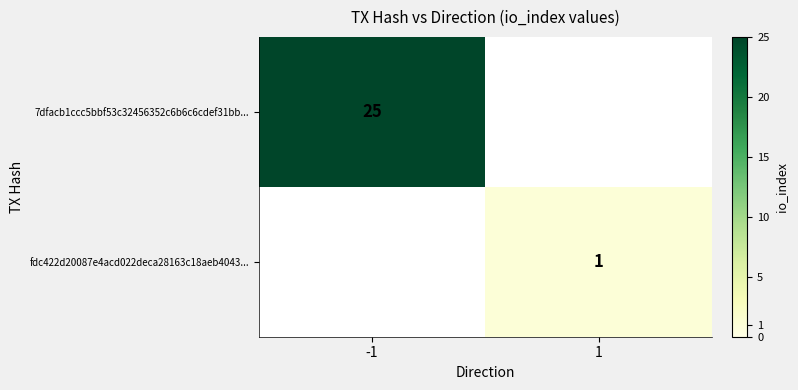

At which category is the sum across all series the highest?

-1